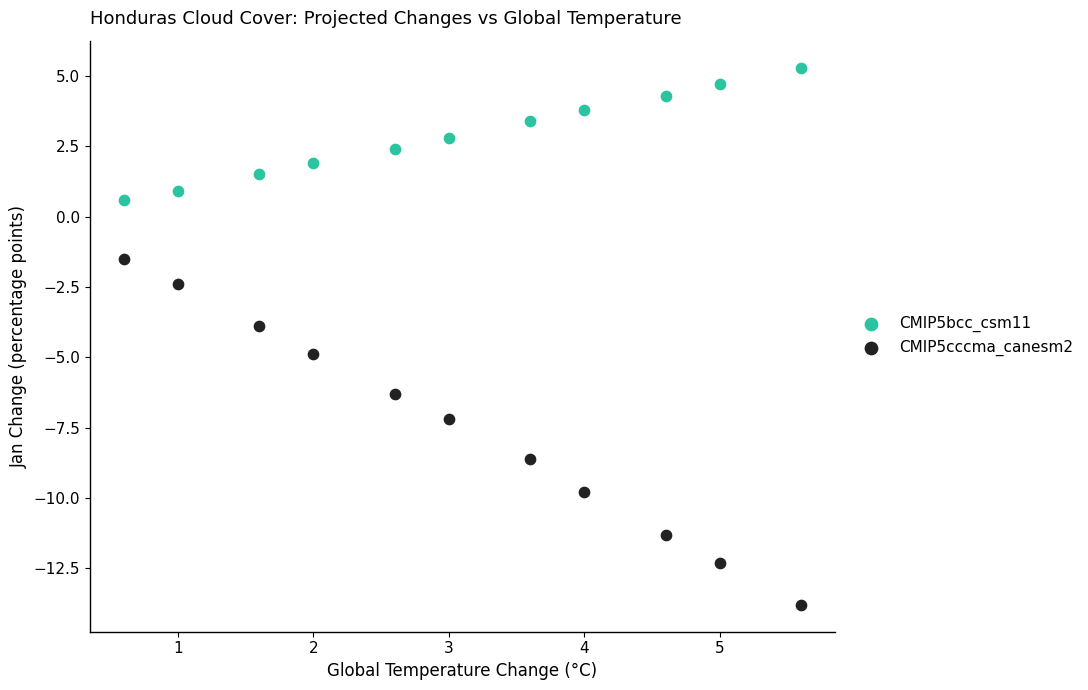

Across all data points, what is the range of X values (max minus min)?

5.0